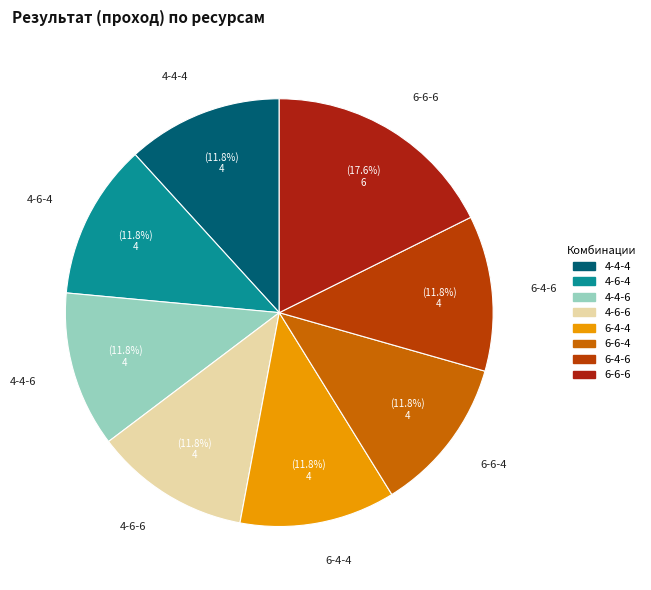

Which slice is the largest?

6-6-6